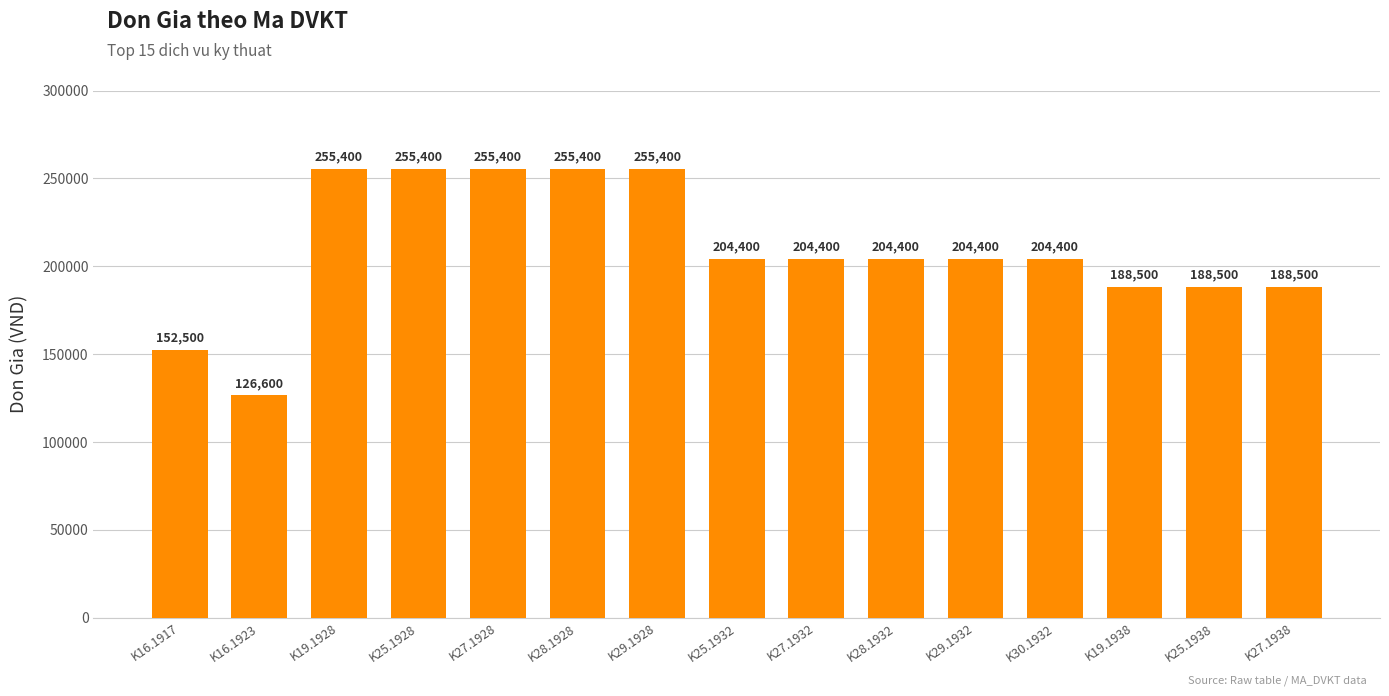

How many values are between 188500 and 255400?

13